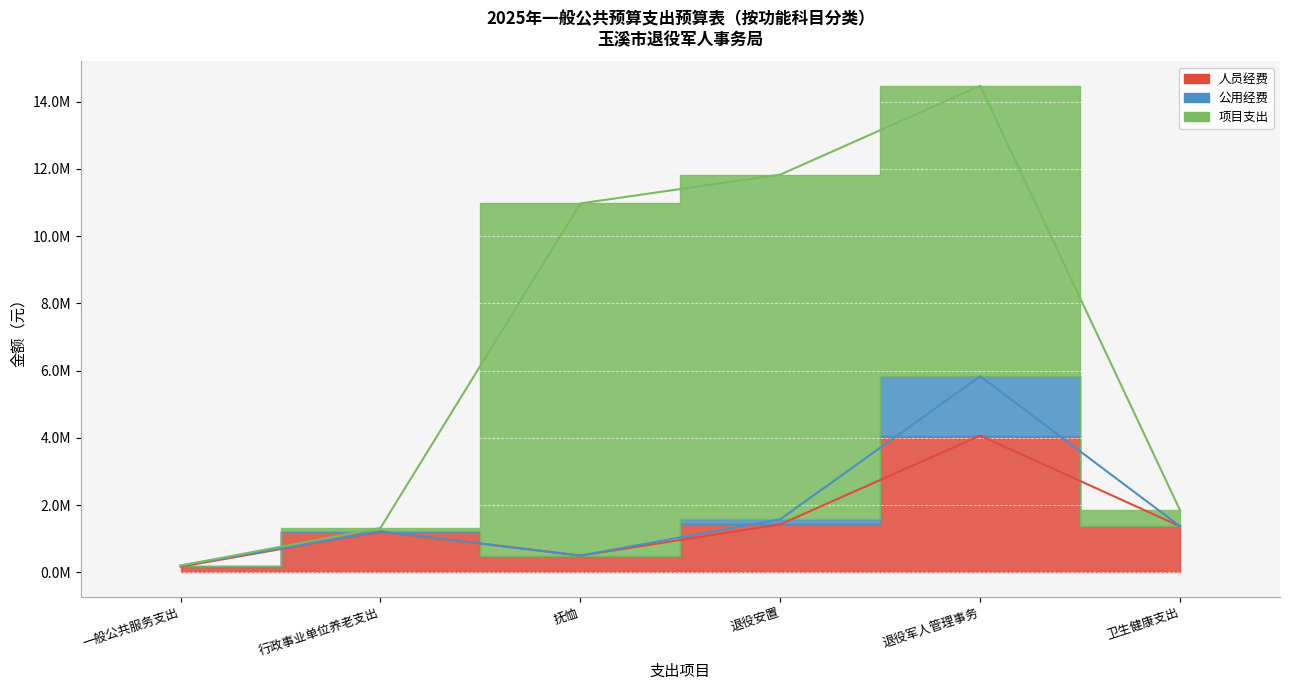

What is the greatest value displayed?

10471826.6